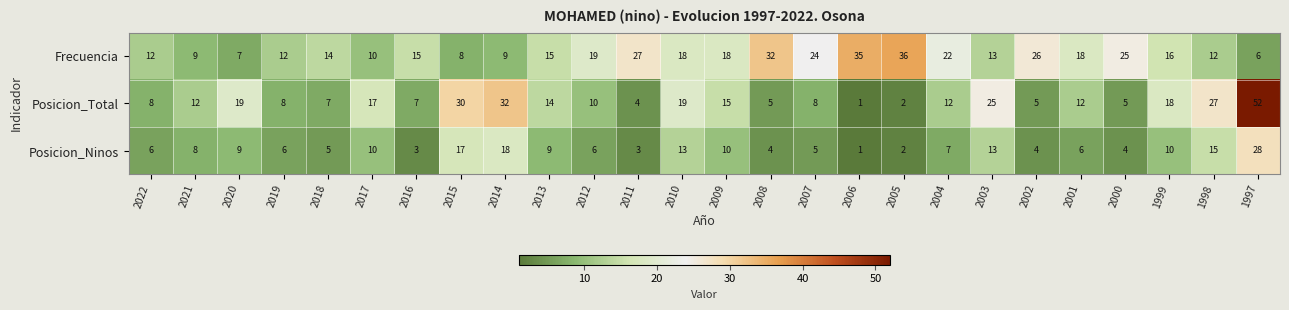

The Frecuencia series shows 12 at 2019. True or false?

True